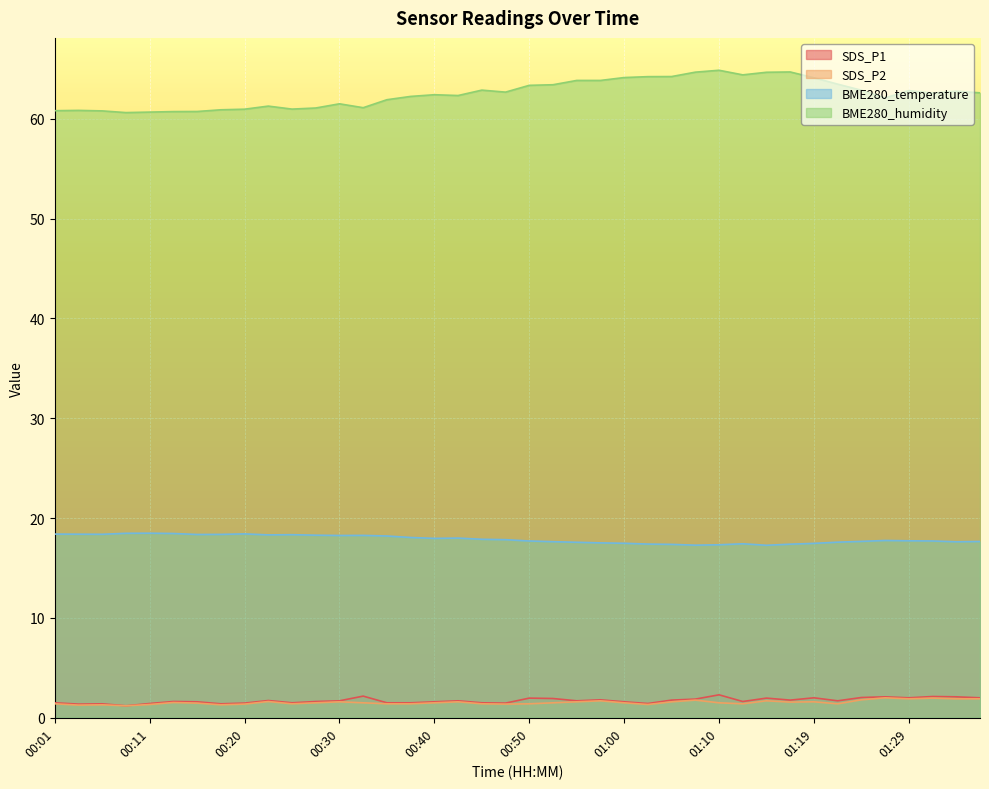

Which series has the widest spread of values?

BME280_humidity